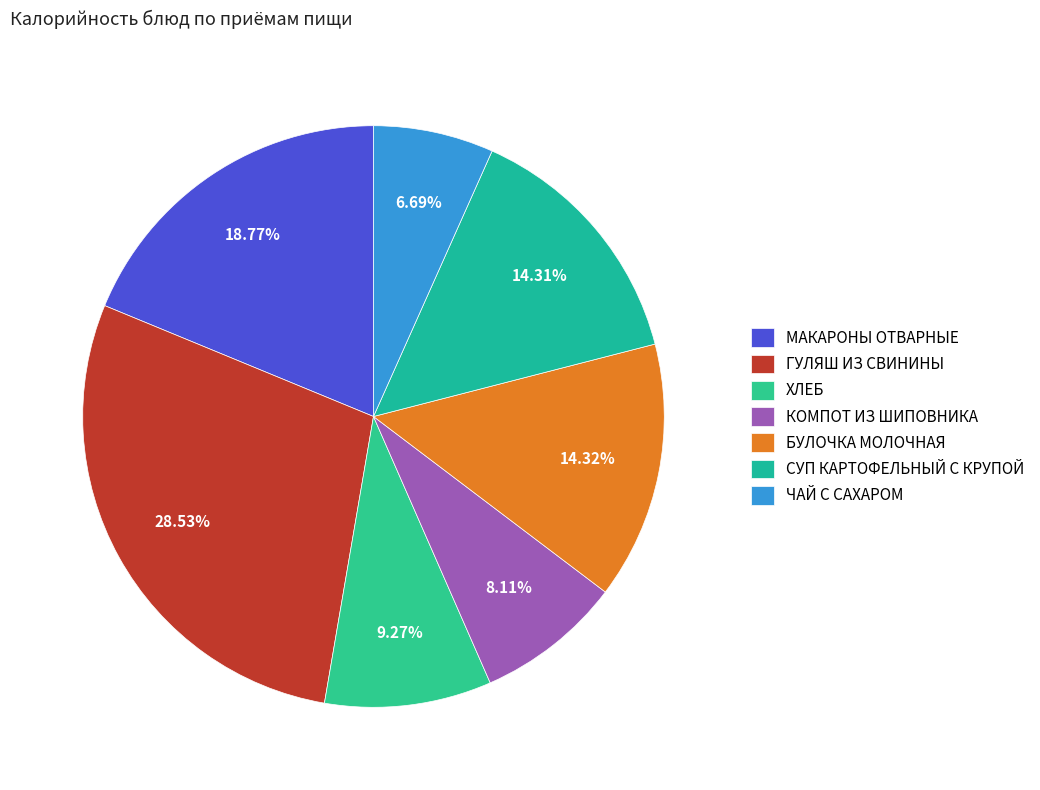

To the nearest percent, what portion does СУП КАРТОФЕЛЬНЫЙ С КРУПОЙ represent?

14%